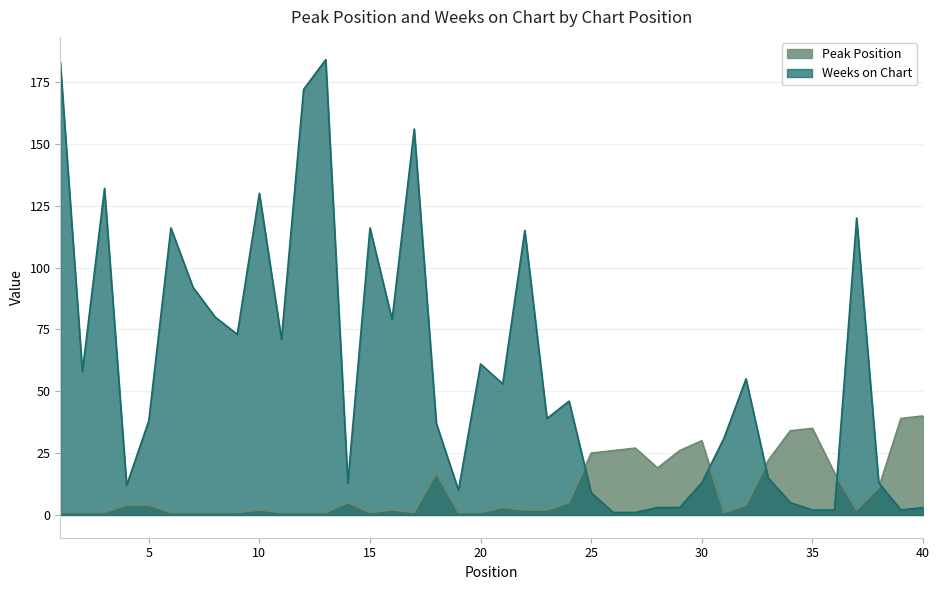

Reading right to left, extract all data points from this chart.

Peak Position: 40=40	39=39	38=11	37=2	36=17	35=35	34=34	33=22	32=4	31=1	30=30	29=26	28=19	27=27	26=26	25=25	24=5	23=2	22=2	21=3	20=1	19=1	18=17	17=1	16=2	15=1	14=5	13=1	12=1	11=1	10=2	9=1	8=1	7=1	6=1	5=4	4=4	3=1	2=1	1=1
Weeks on Chart: 40=3	39=2	38=13	37=120	36=2	35=2	34=5	33=15	32=55	31=31	30=13	29=3	28=3	27=1	26=1	25=9	24=46	23=39	22=115	21=53	20=61	19=10	18=37	17=156	16=79	15=116	14=13	13=184	12=172	11=71	10=130	9=73	8=80	7=92	6=116	5=38	4=12	3=132	2=58	1=183